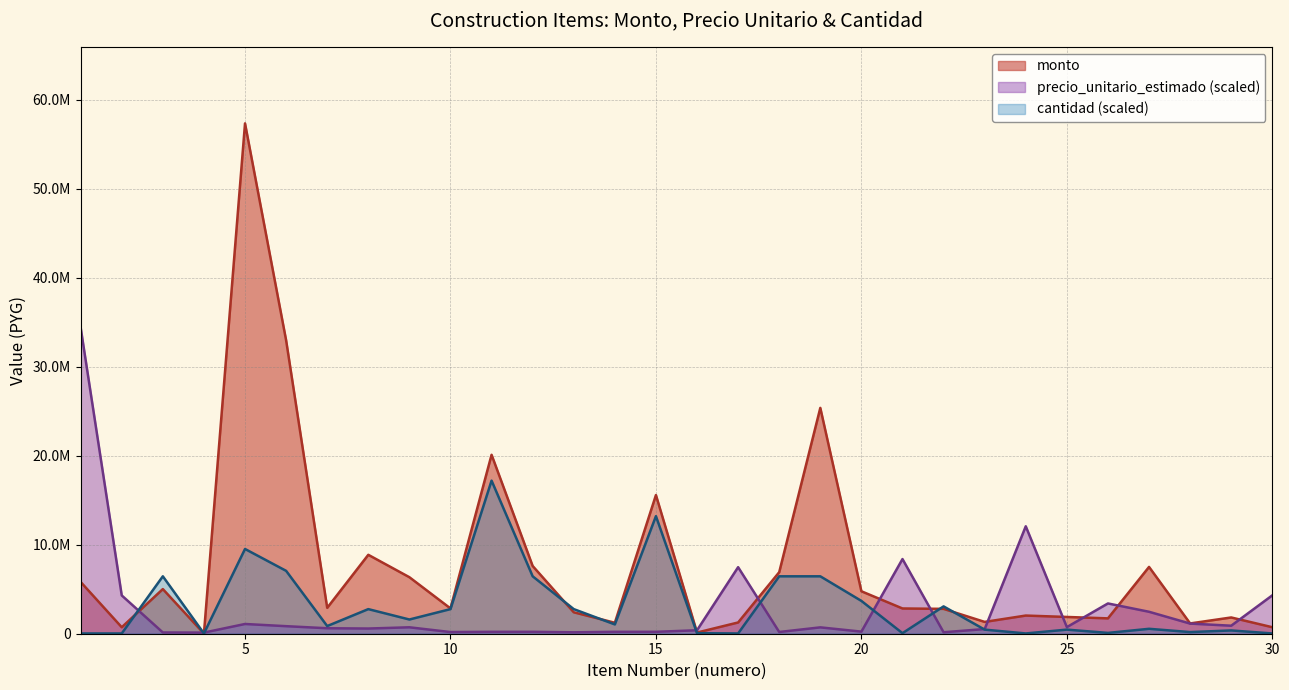

True or false: precio_unitario_estimado has more than 0 points higher than both neighbors.

True